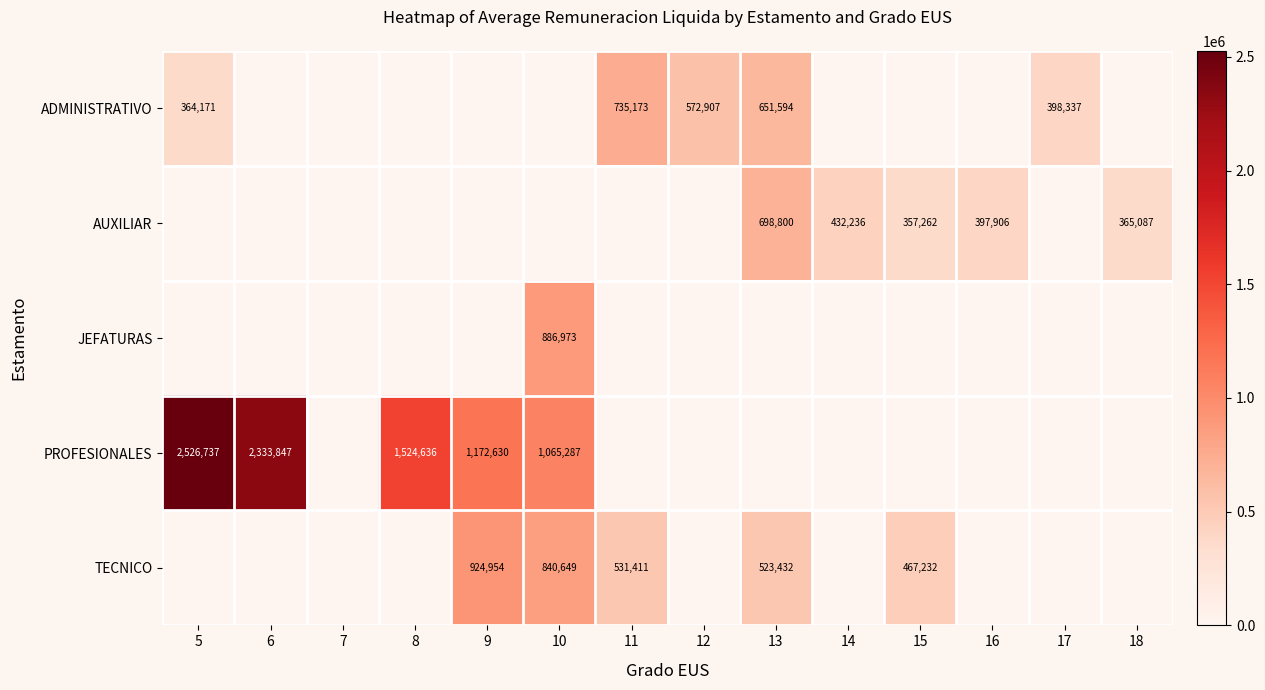

At how many categories does at least one series exceed 1942551?

2